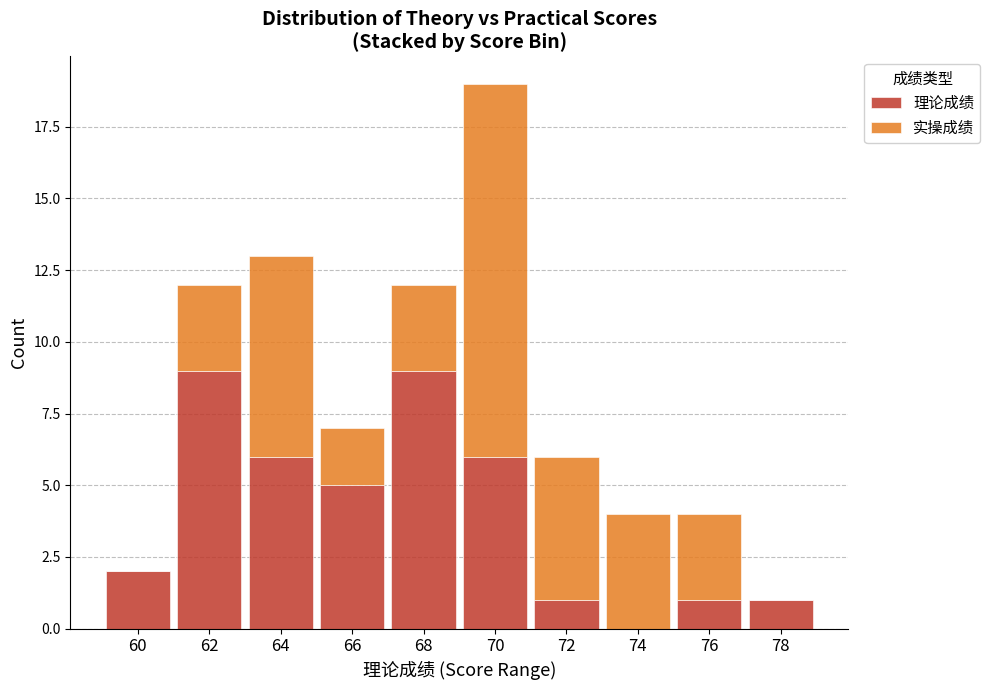

Is it true that 理论成绩 equals 0 at 74?

True